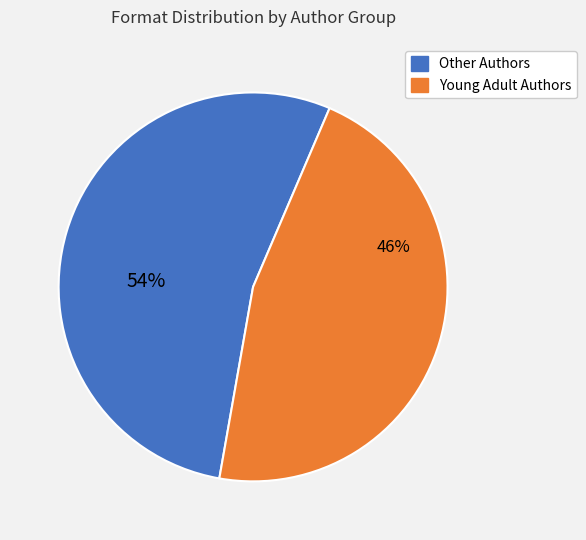

Is the sum of Young Adult Authors and Other Authors greater than half?

Yes